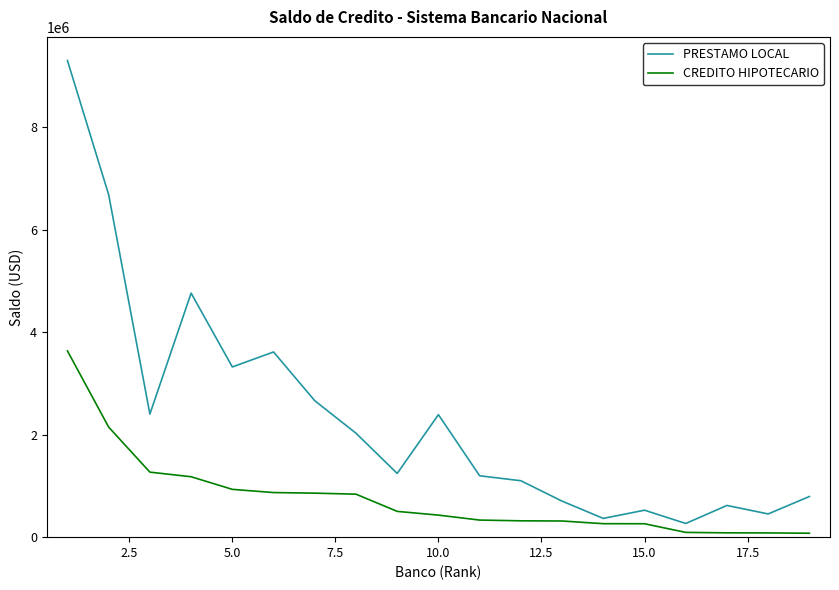

Which series has the largest range (max minus min)?

PRESTAMO LOCAL